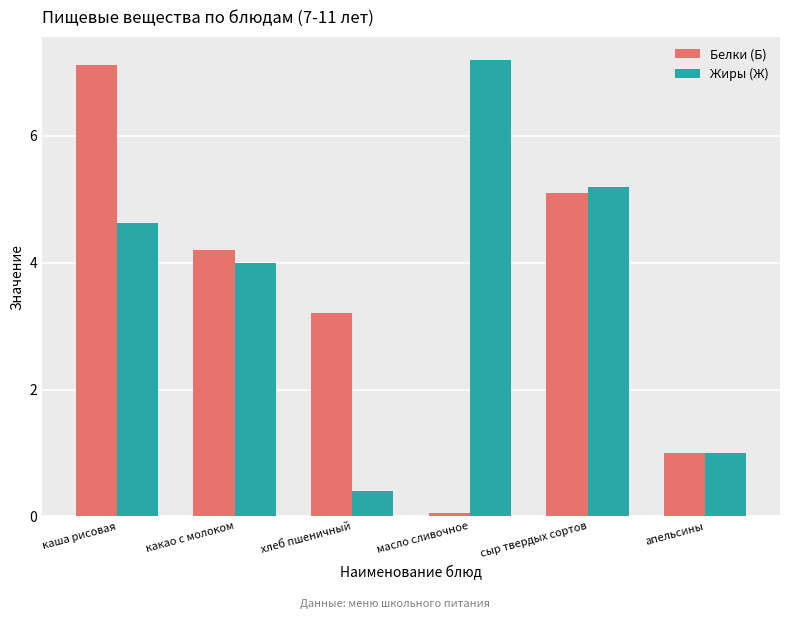

What is the difference between the second highest and second lowest values in the Жиры (Ж) series?

4.2